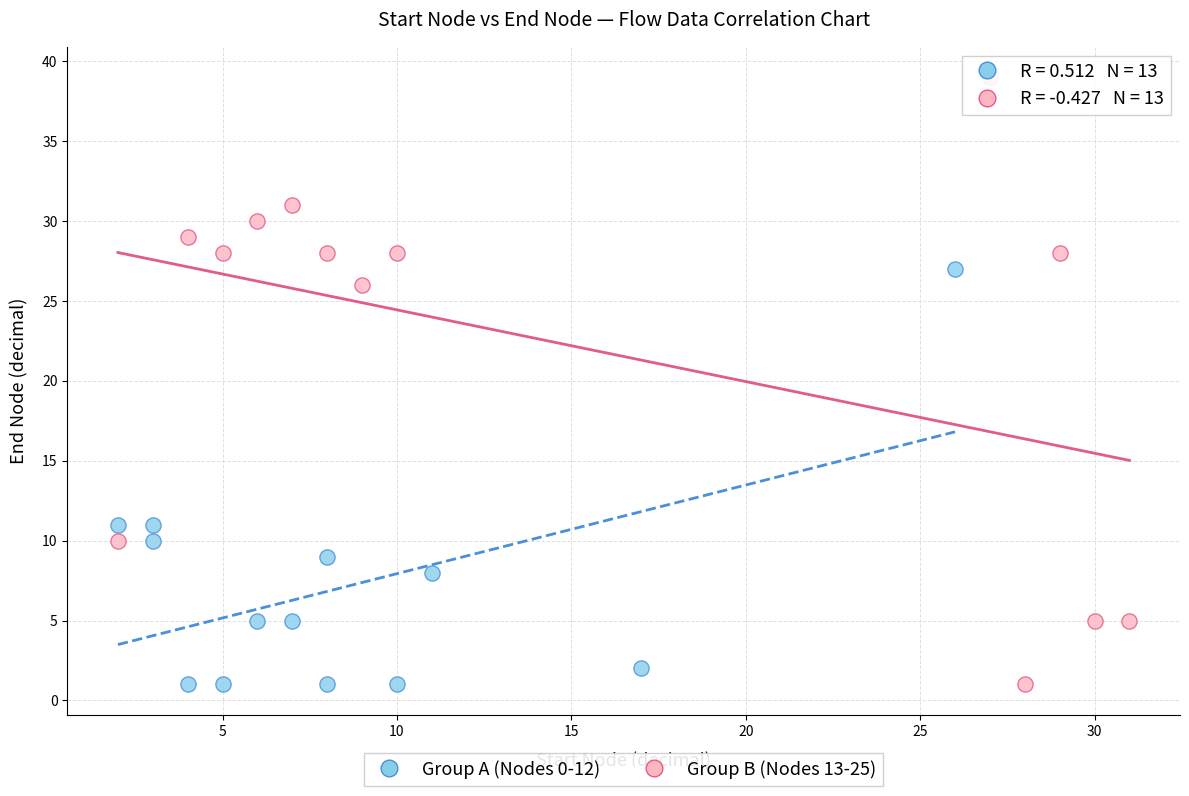

Which series has the widest spread of Y values?

Group B (Nodes 13-25)